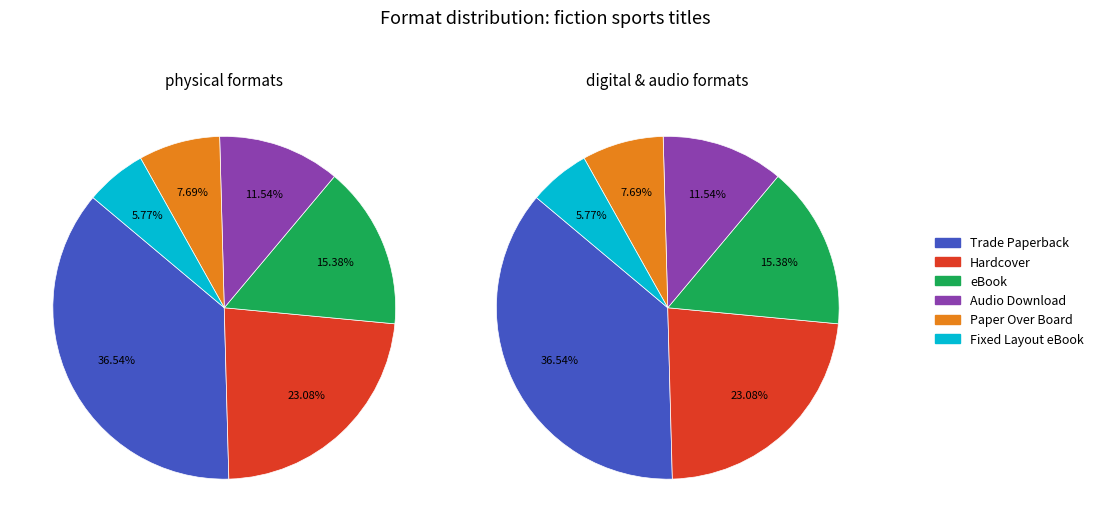

How many slices are in this pie chart?

6